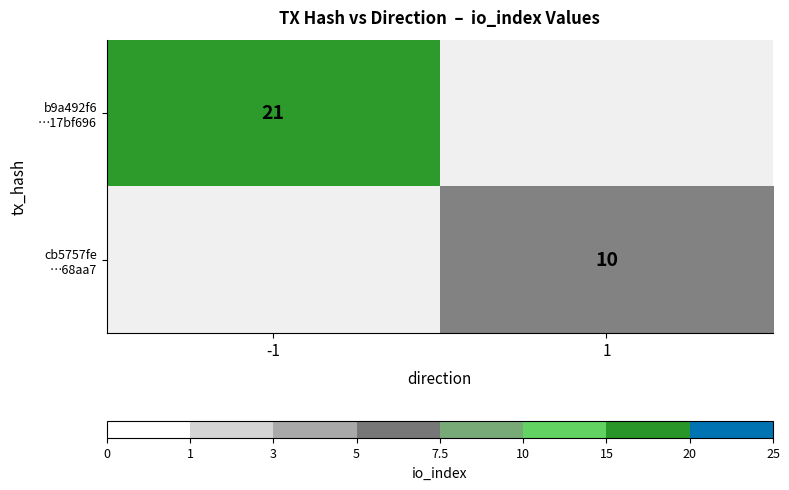

How many positive values does the cb5757fe …68aa7 series have?

1